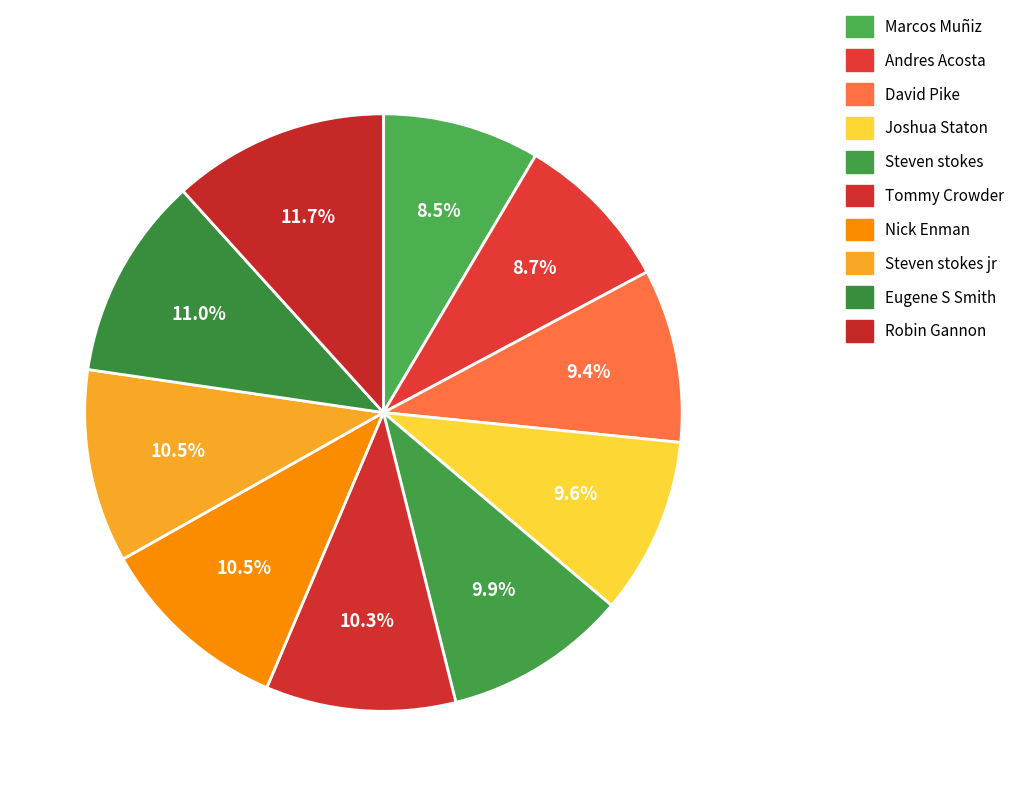

Does Steven stokes represent more than half of the total?

No